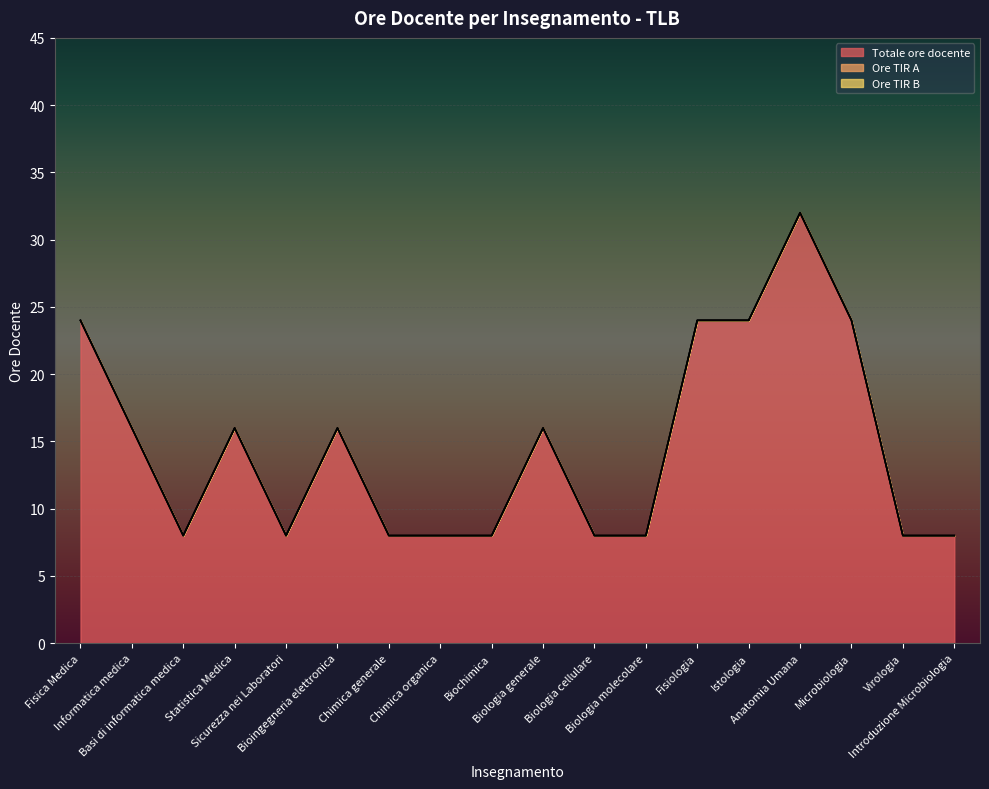

True or false: Totale ore docente and Ore TIR A cross at least once.

False